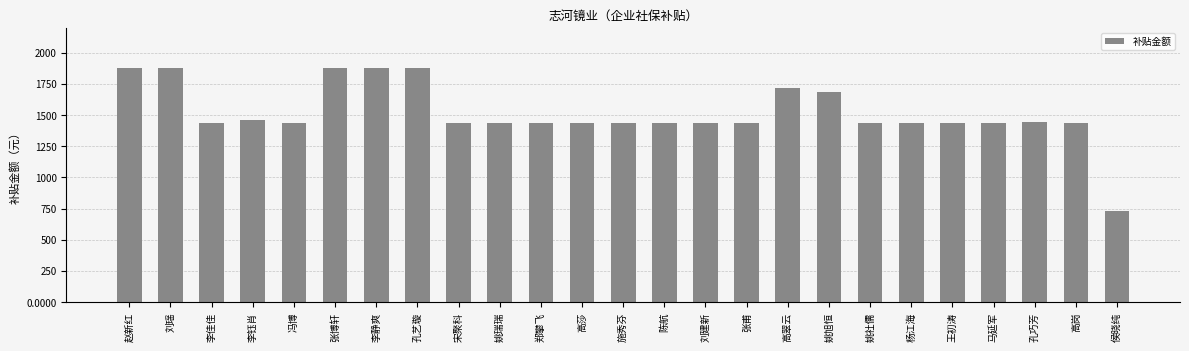

What is the value of the 13th bar from the left?

1437.1